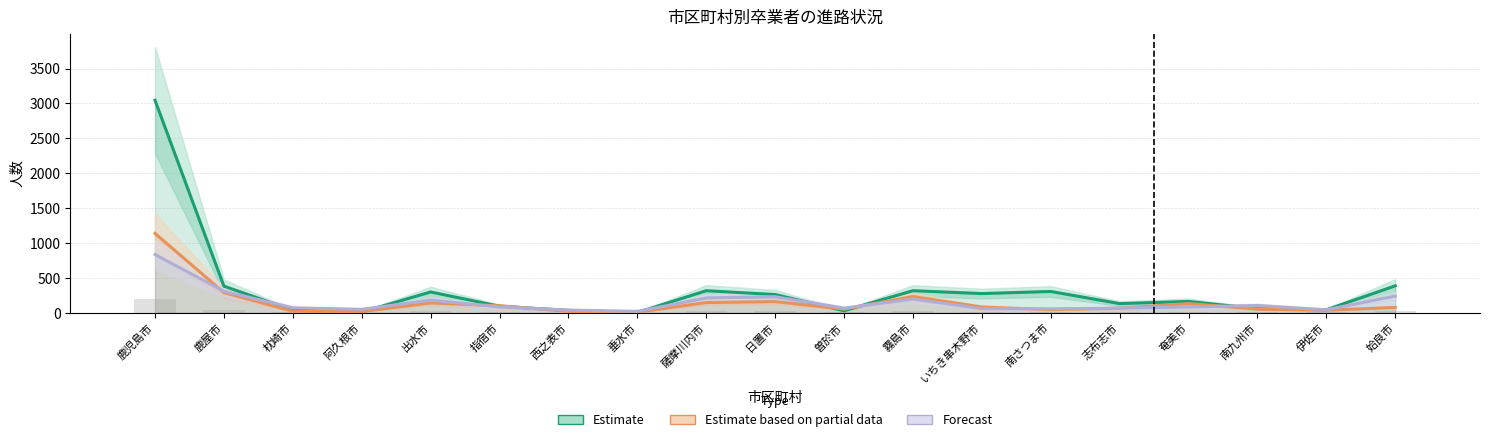

What is the label of the 11th bar from the right?

薩摩川内市